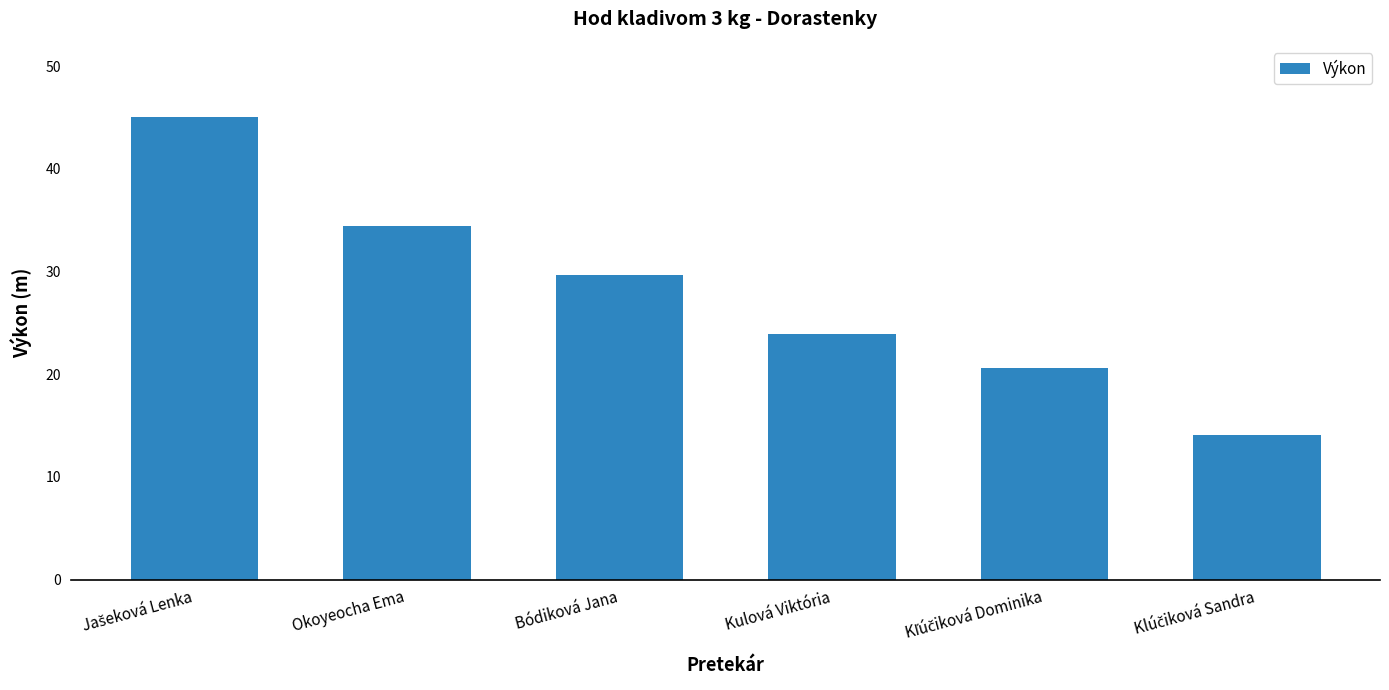

Does the chart contain stacked bars?

No